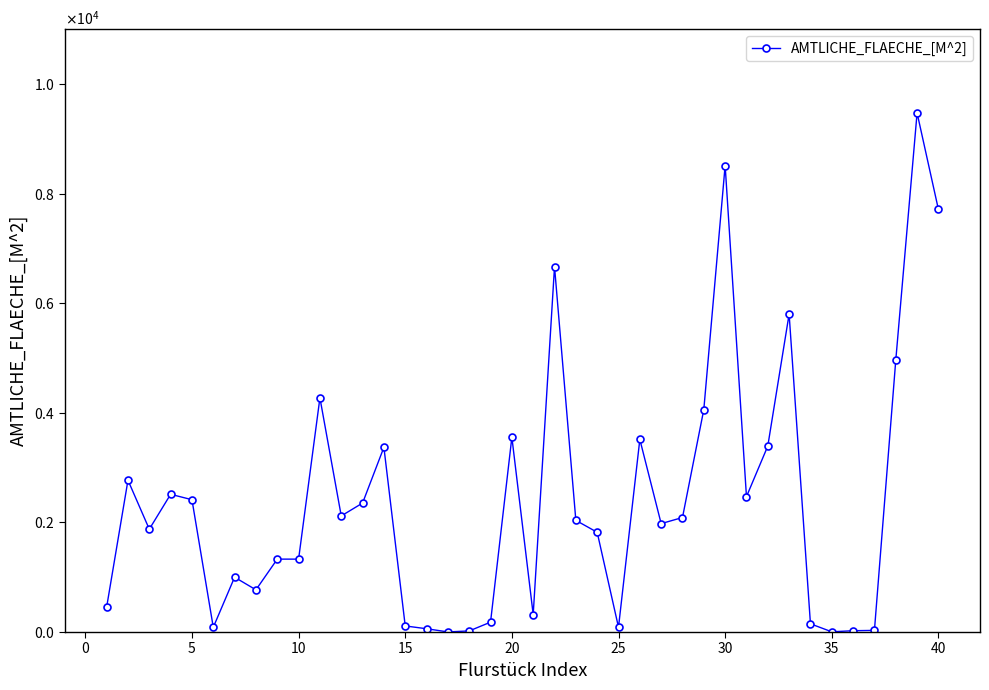

Does the chart have visible grid lines?

No